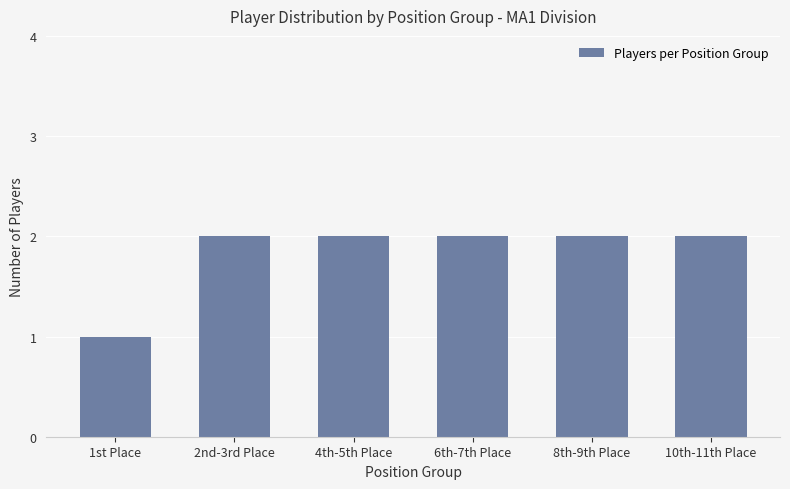

What is the value of the 3rd bar from the left?

2